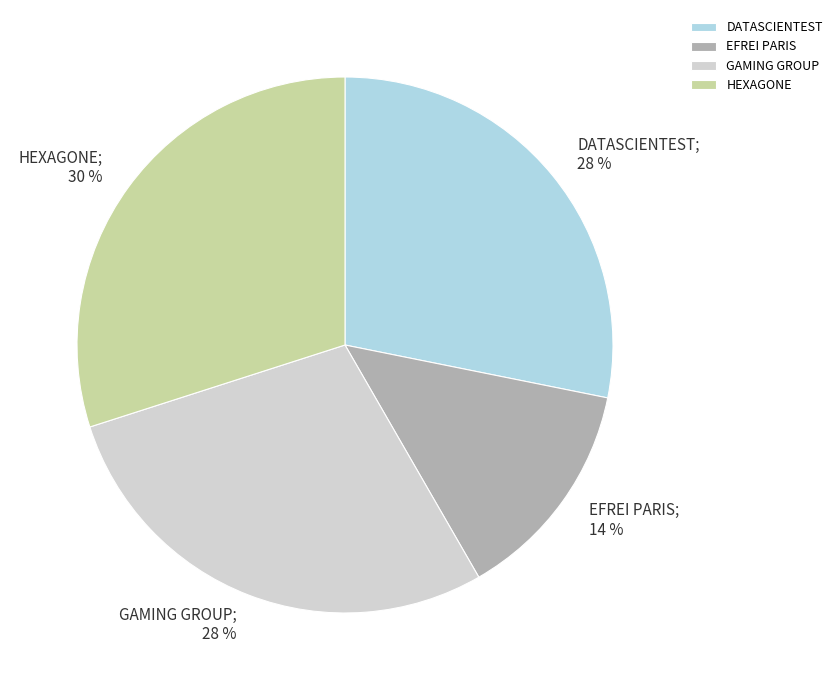

What is the ratio of the value at GAMING GROUP to the value at HEXAGONE?

0.9